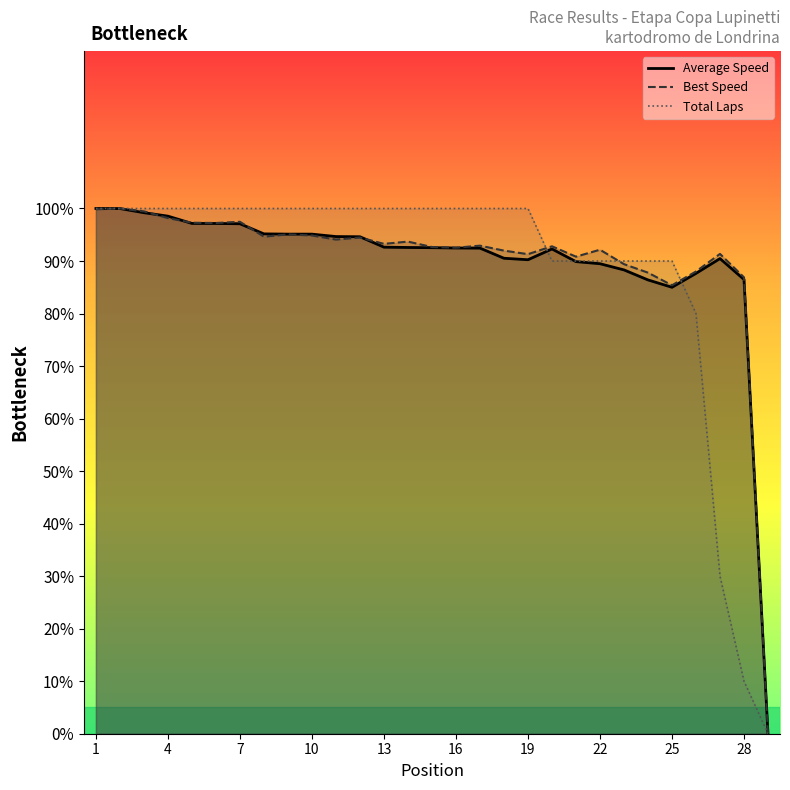

At which category is the sum across all series the highest?

2